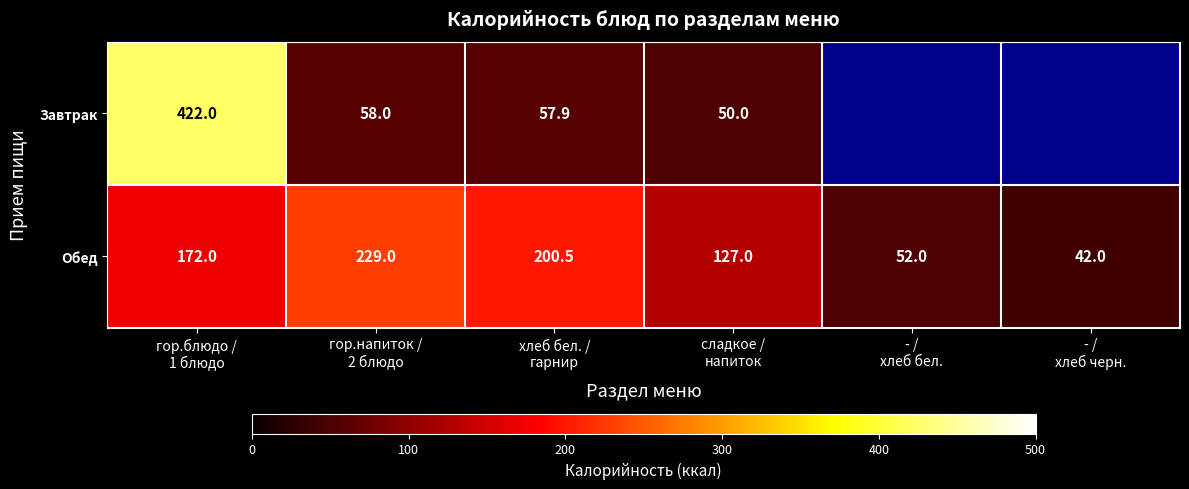

At which category is the sum across all series the highest?

гор.блюдо /
1 блюдо